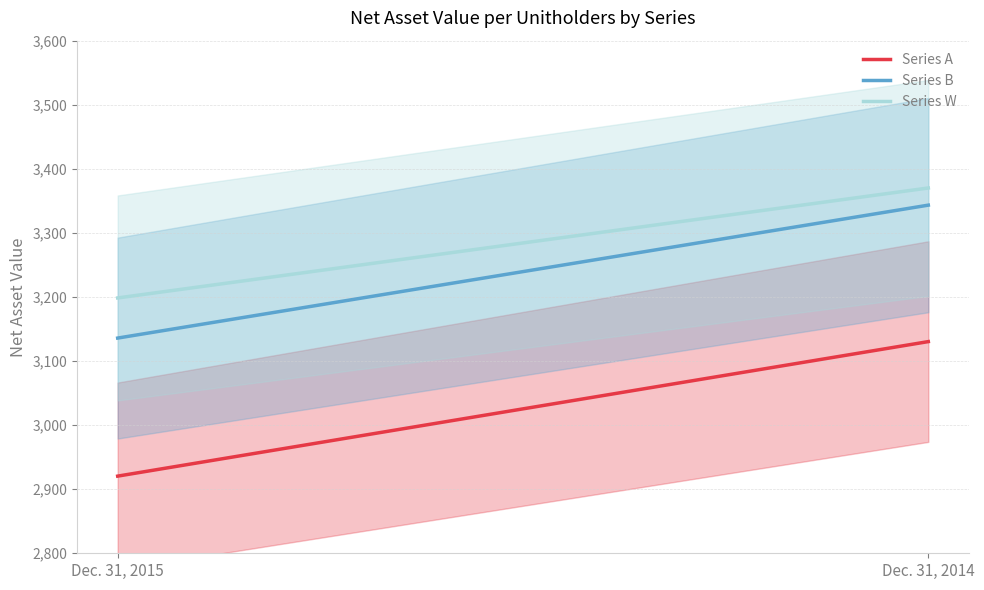

What is the sum of the Series A values at Dec. 31, 2014 and Dec. 31, 2015?

6050.8